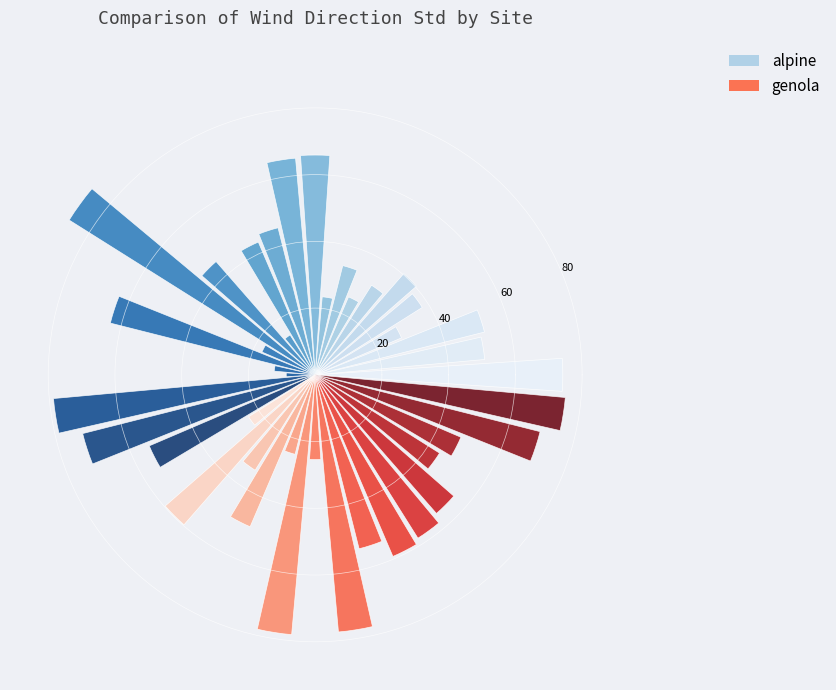

What is the difference between the maximum and minimum values?

78.4